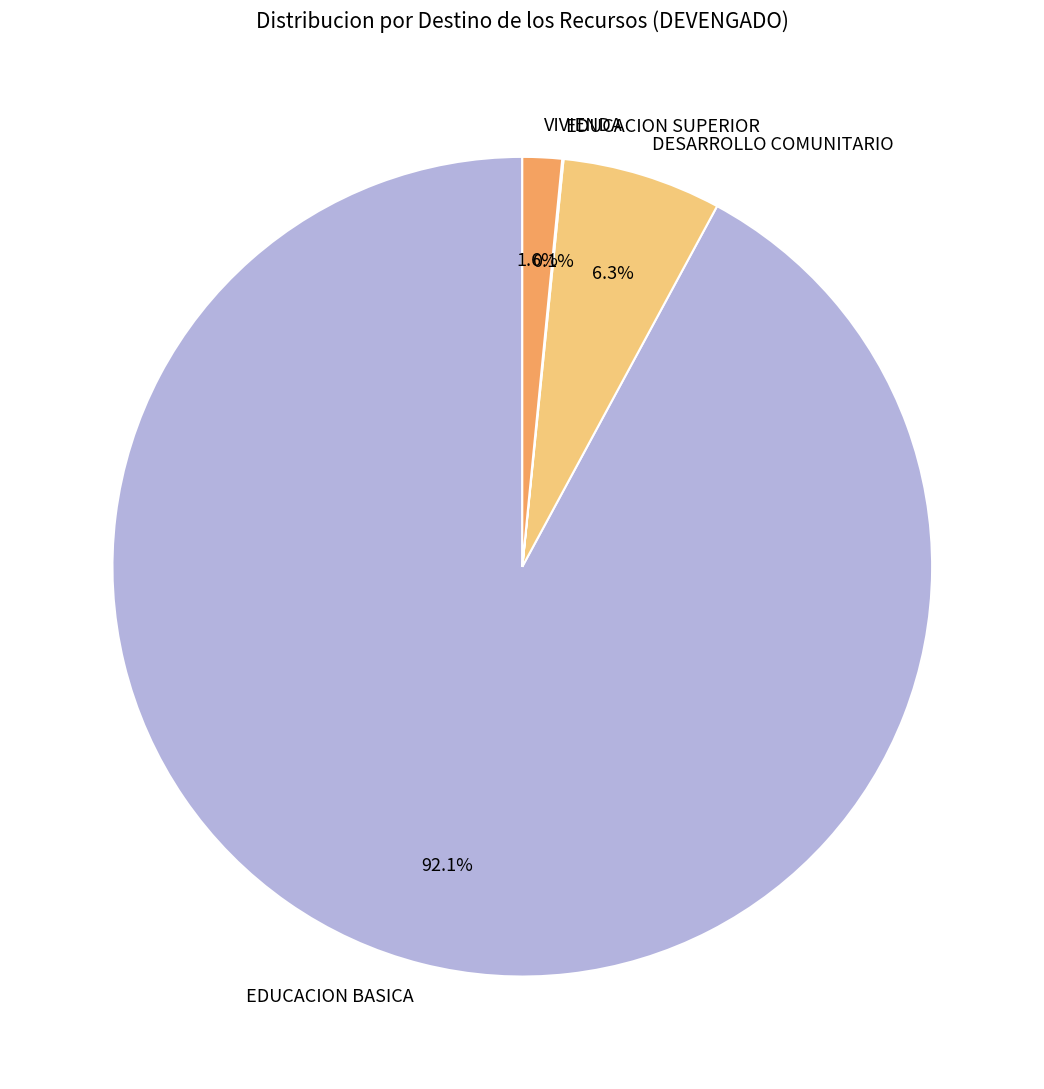

Does any single category account for the majority?

Yes